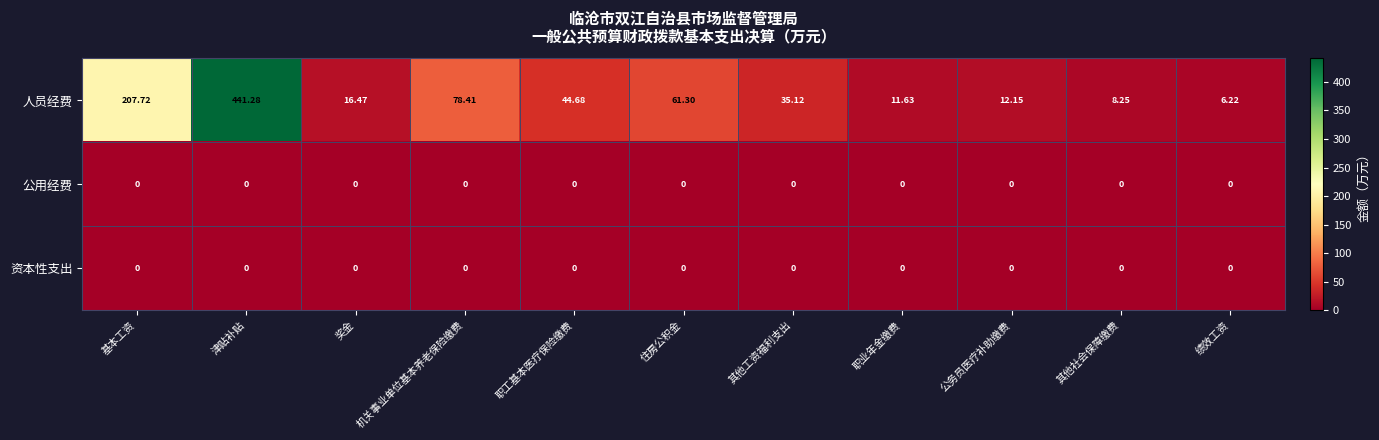

Which series has the largest range (max minus min)?

人员经费